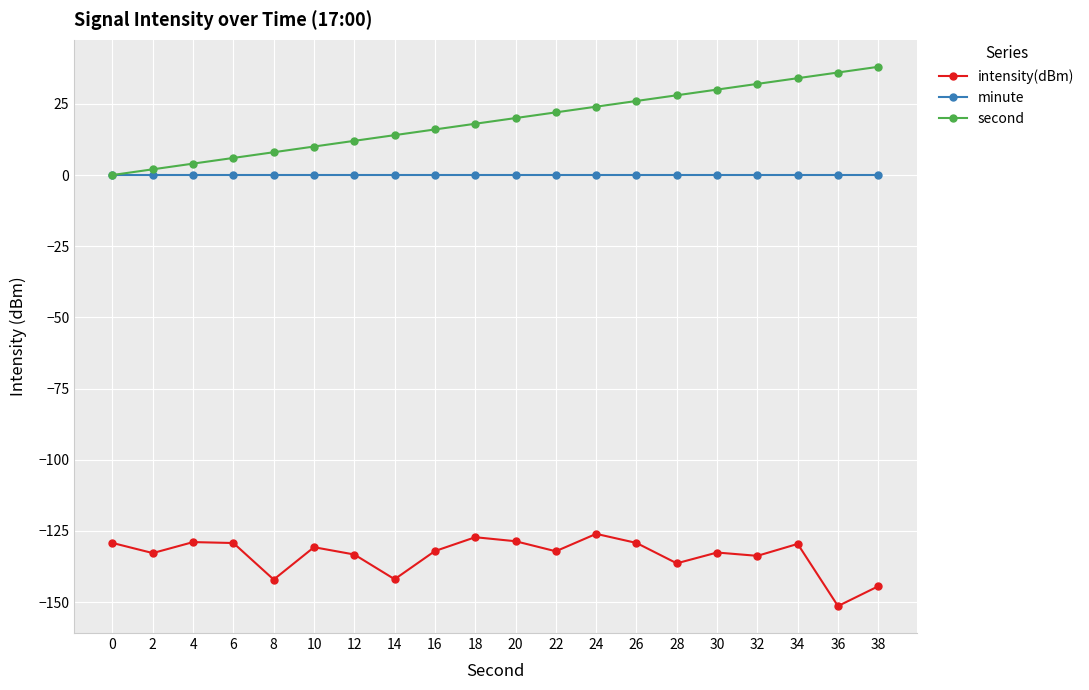

The second series shows 22.0 at 22. True or false?

True